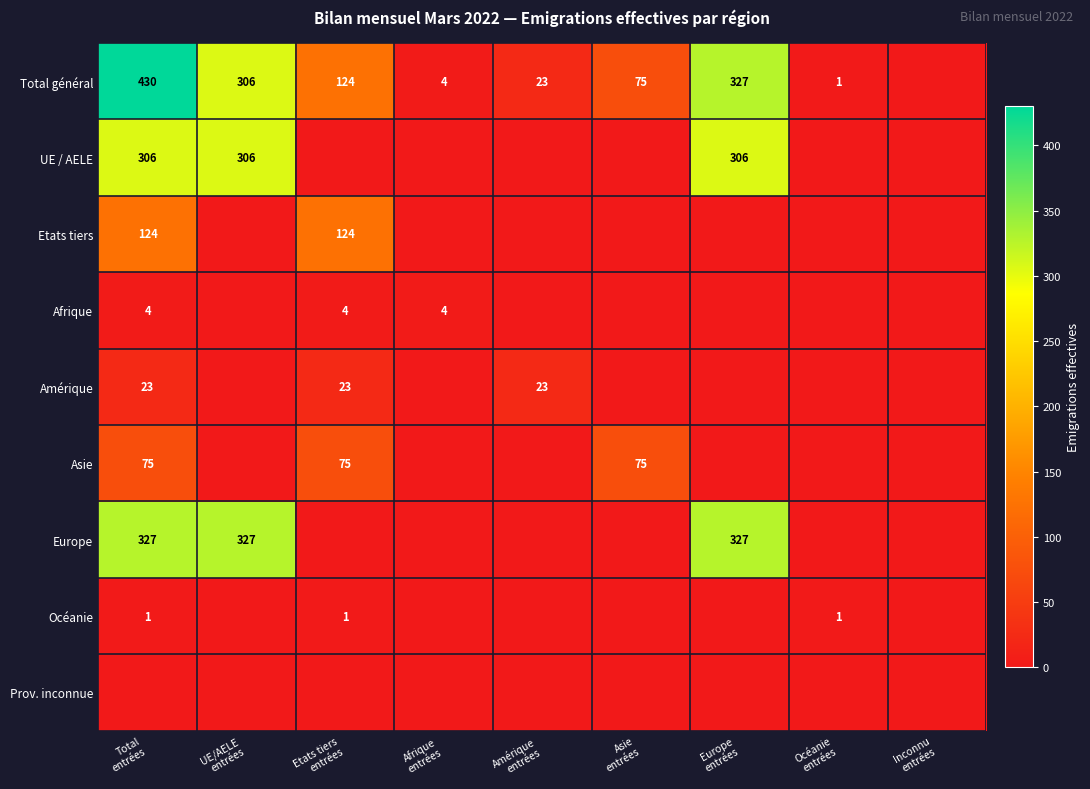

What is the greatest value displayed?

430